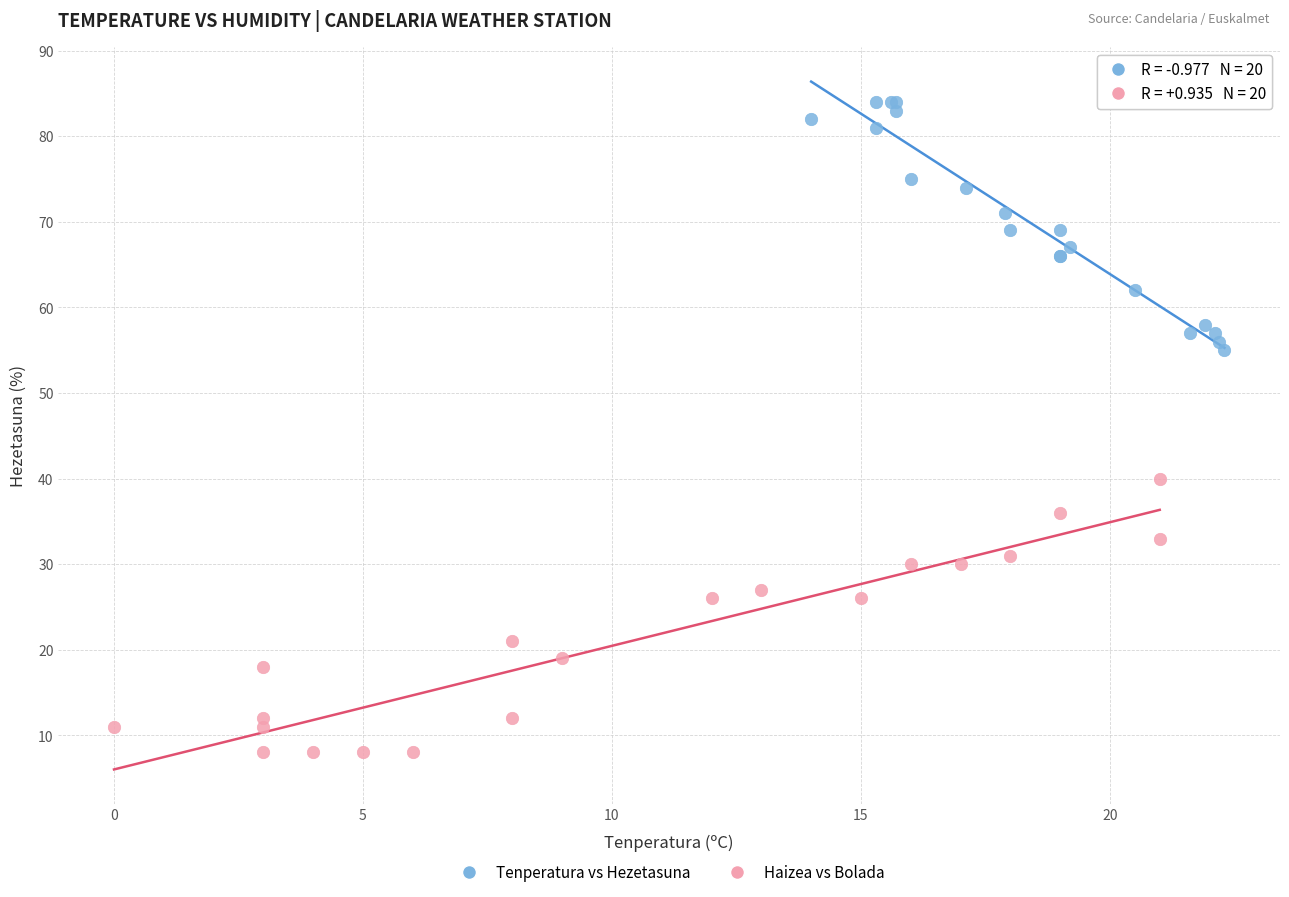

Which series reaches the minimum Y coordinate?

Haizea vs Bolada